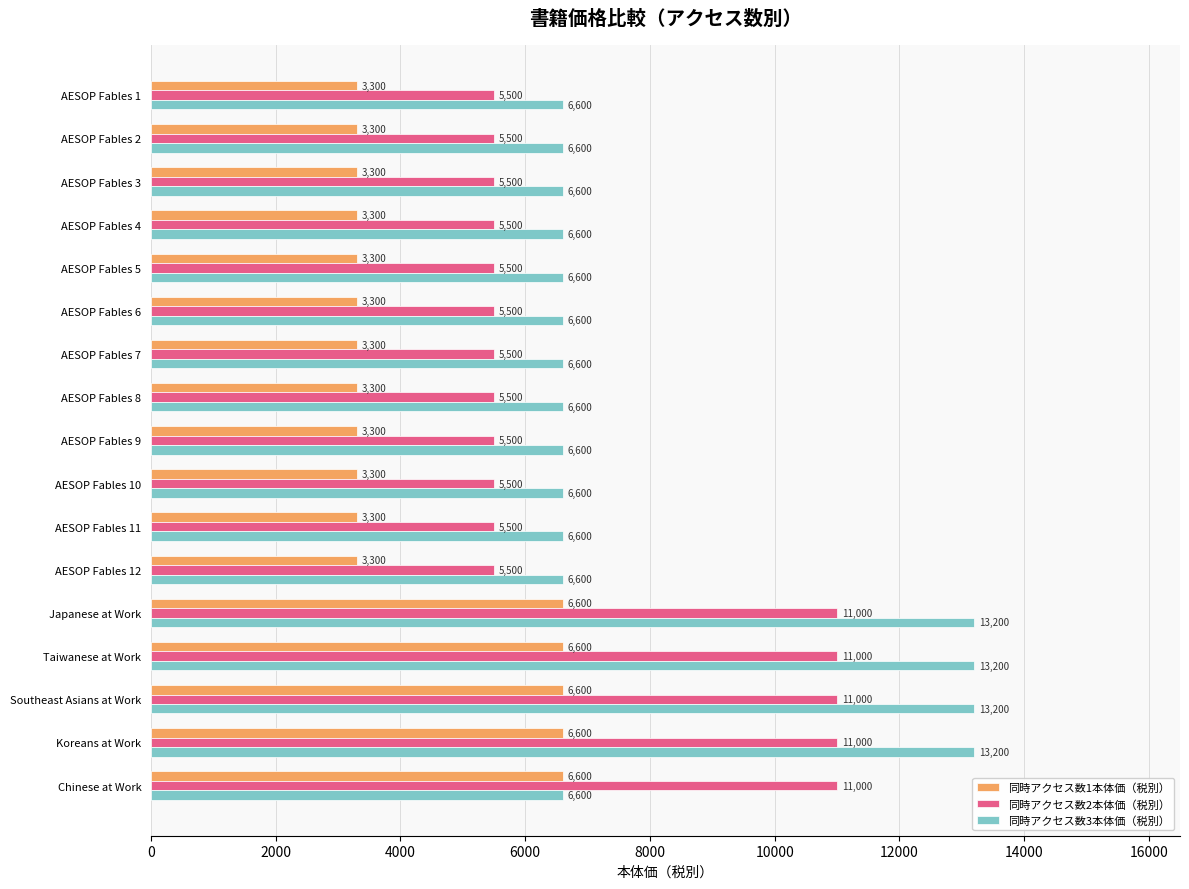

Rank the series by their average value, from lowest to highest.

同時アクセス数1本体価（税別）, 同時アクセス数2本体価（税別）, 同時アクセス数3本体価（税別）